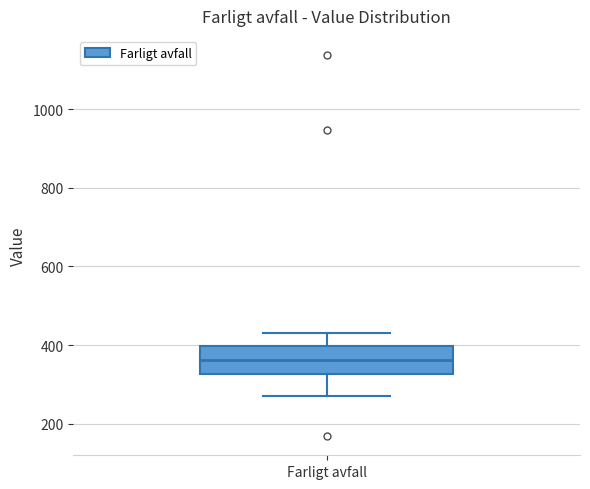

Transcribe this box plot: give where the median line is, the range the box spans, and where the two whiskers end, as read against the y-axis. The values are not printed on the chart, so give them approximately, as read against the axis.

median 360, box 320 to 400, whiskers 280 to 440